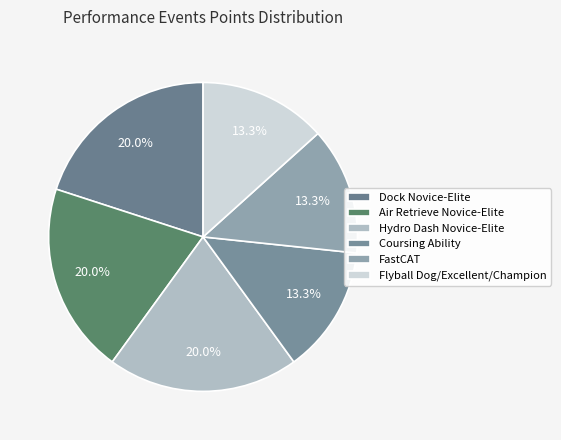

Which category has the biggest portion of the pie?

Dock Novice/Junior/Senior/Master/Elite